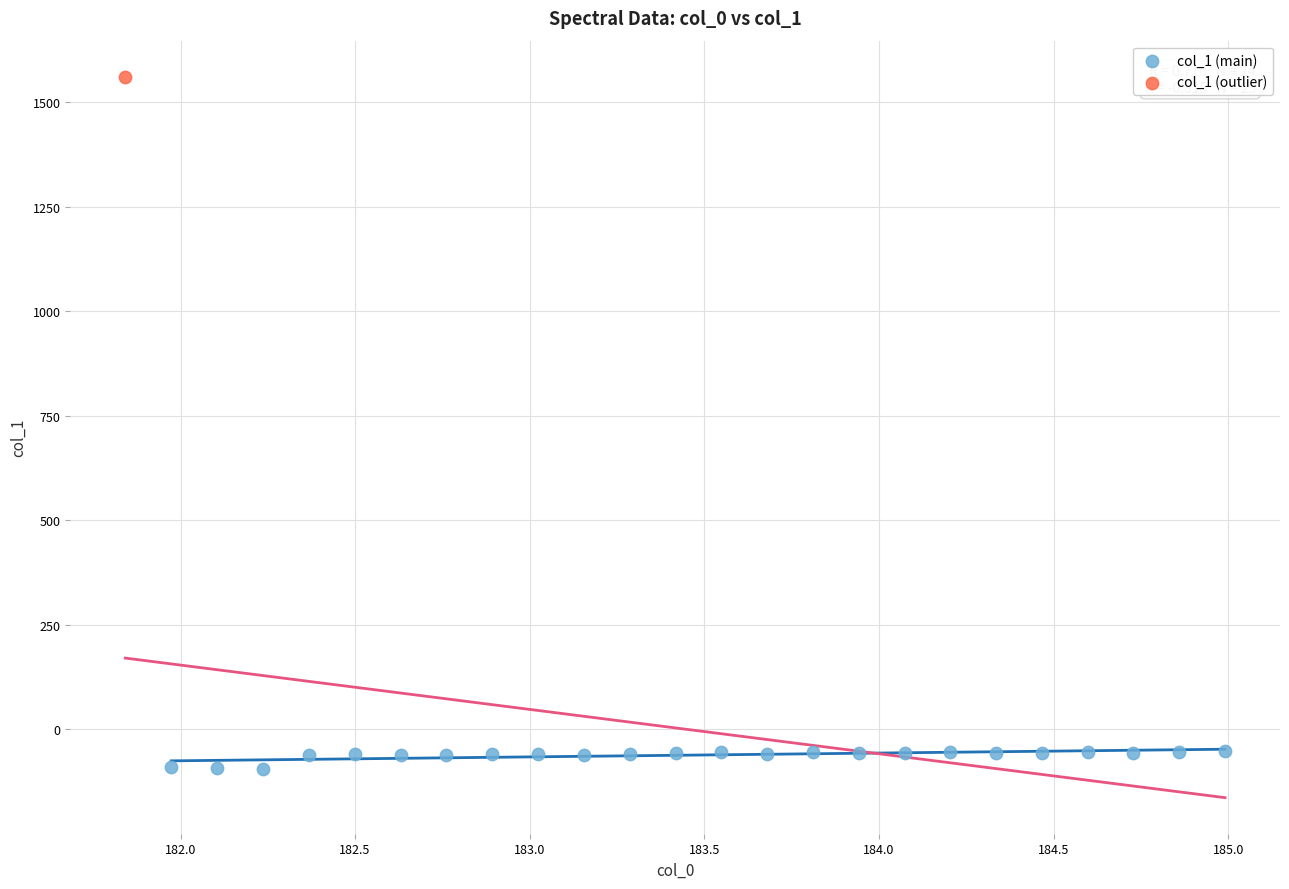

What are all the series names shown in the legend?

col_1 (main), col_1 (outlier)